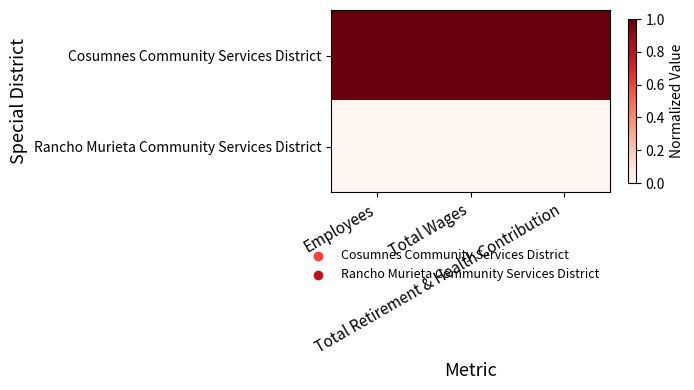

What is the total value across all series at Total Retirement & Health Contribution?

1